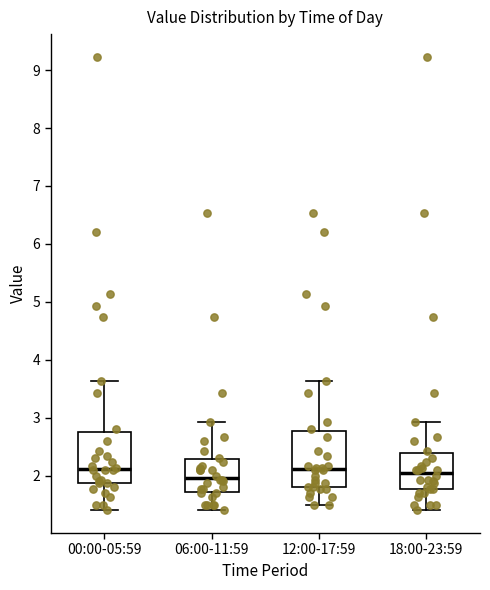

Reading left to right, read every box against the y-axis: the position of its median line, the range the box covers, and the ends of its whiskers. The values are not printed on the chart, so give them approximately, as read against the axis.

00:00-05:59: median 2.1, box 1.9 to 2.8, whiskers 1.4 to 3.6
06:00-11:59: median 2.0, box 1.7 to 2.3, whiskers 1.4 to 2.9
12:00-17:59: median 2.1, box 1.8 to 2.8, whiskers 1.5 to 3.6
18:00-23:59: median 2.1, box 1.8 to 2.4, whiskers 1.4 to 2.9